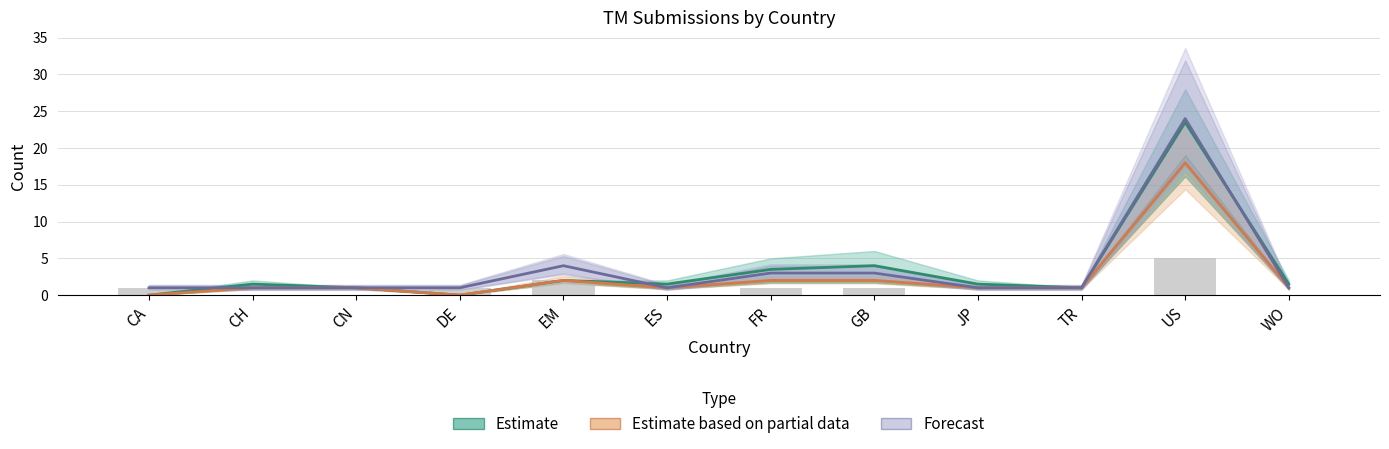

At CA, list the series in order from largest to smallest.

Forecast, Estimate, Estimate based on partial data